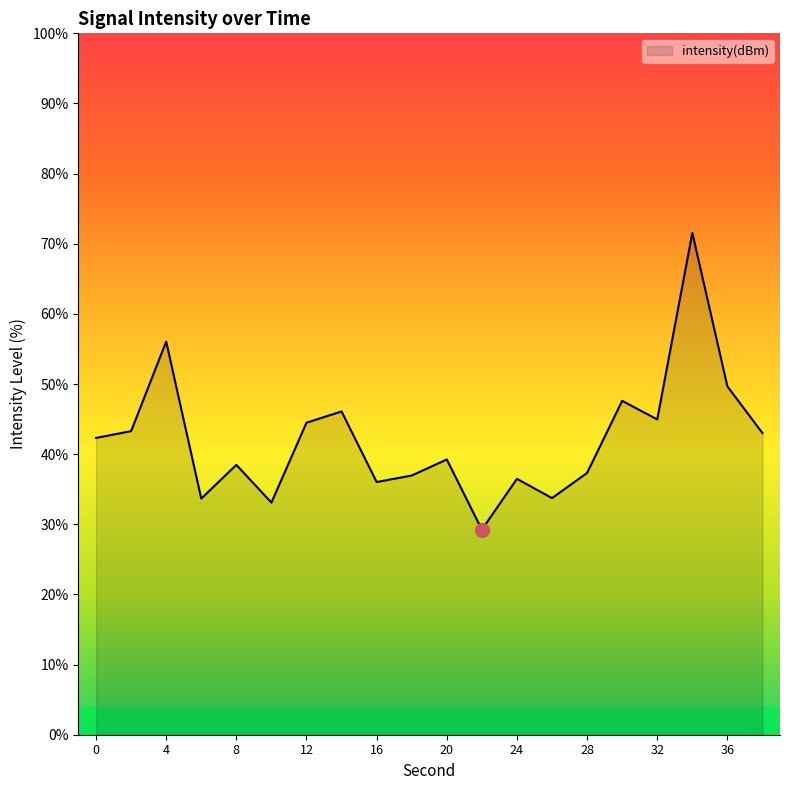

What is the difference between the maximum and minimum values?

42.3